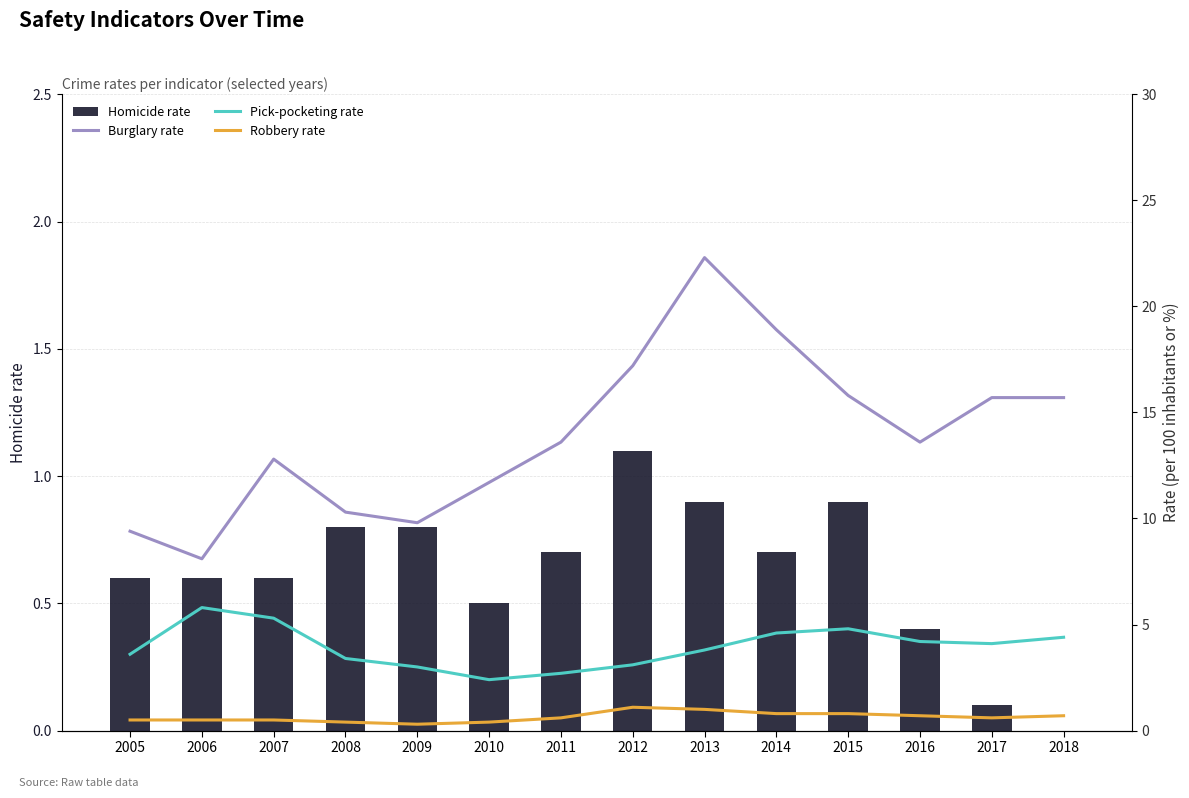

Which category has the highest value across all series?

2013